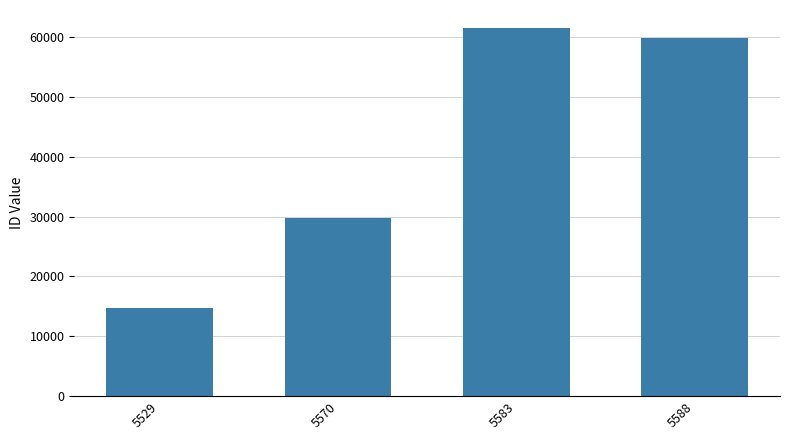

The value at 5588 is 19784. True or false?

False